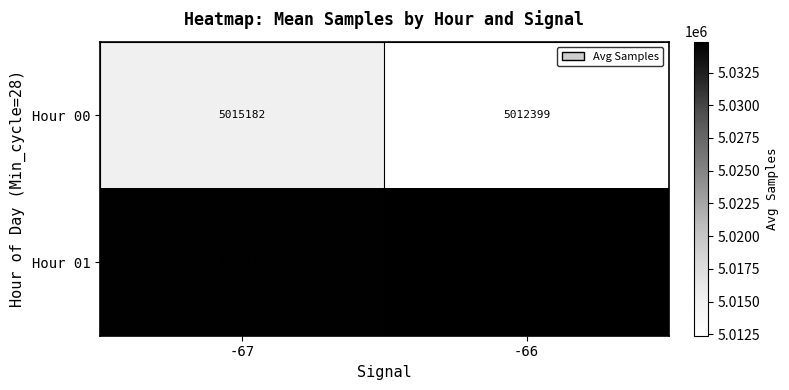

True or false: Hour 00 has a value of 3176245 at -67.

False